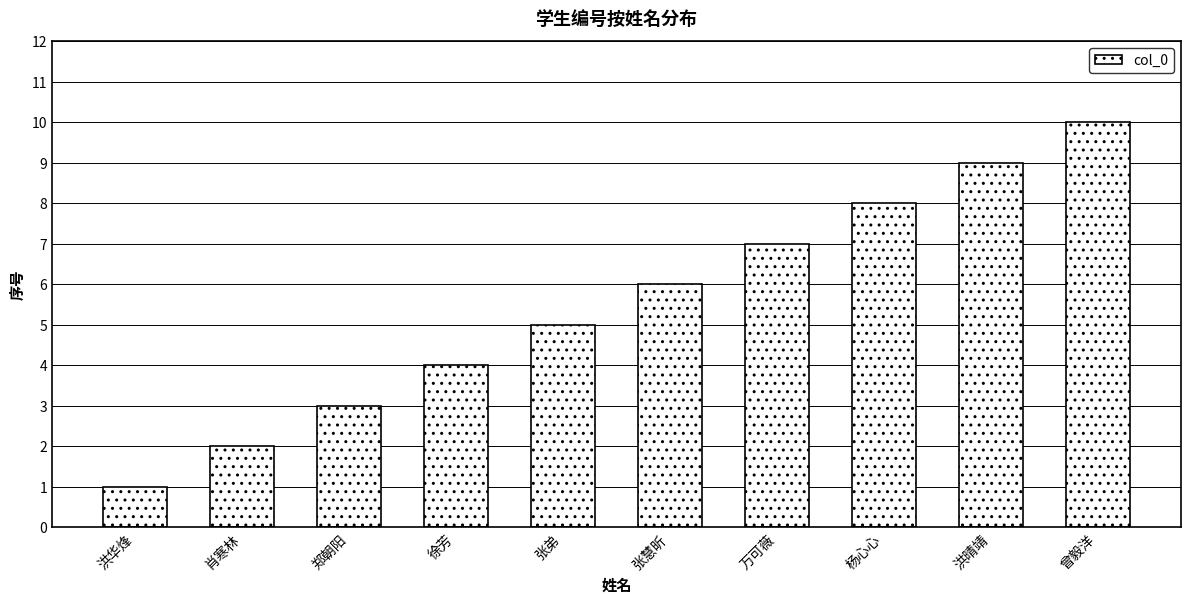

What is the minimum value shown in the chart?

1